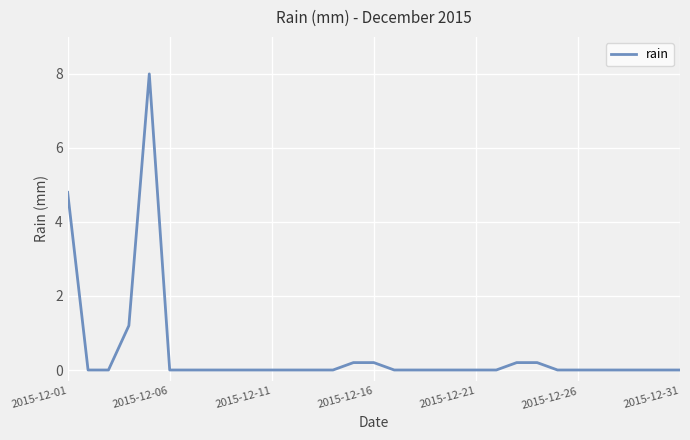

How many series are shown in this chart?

1